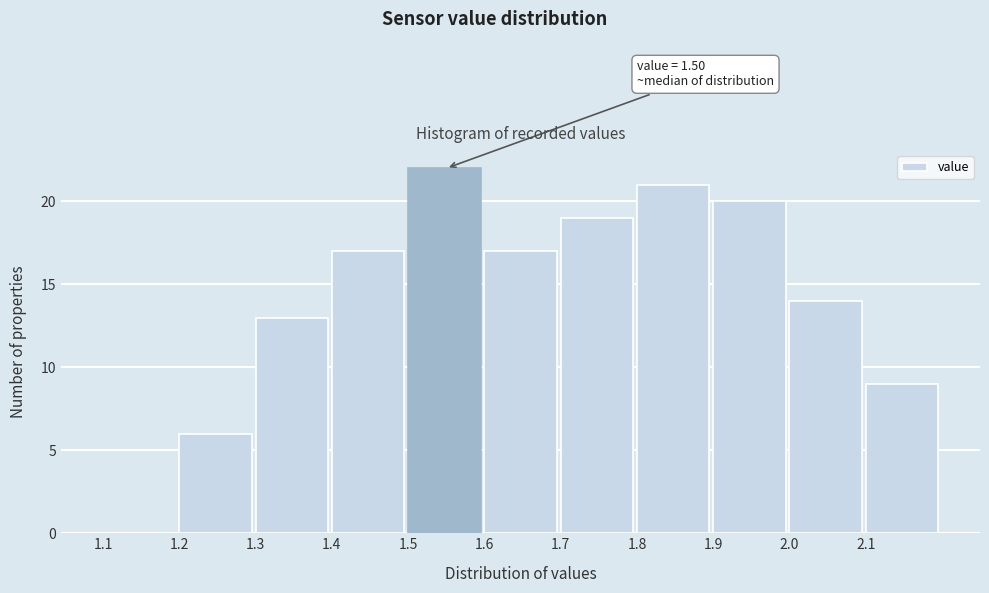

Which range on the x-axis has the tallest bar?

1.5 to 1.6